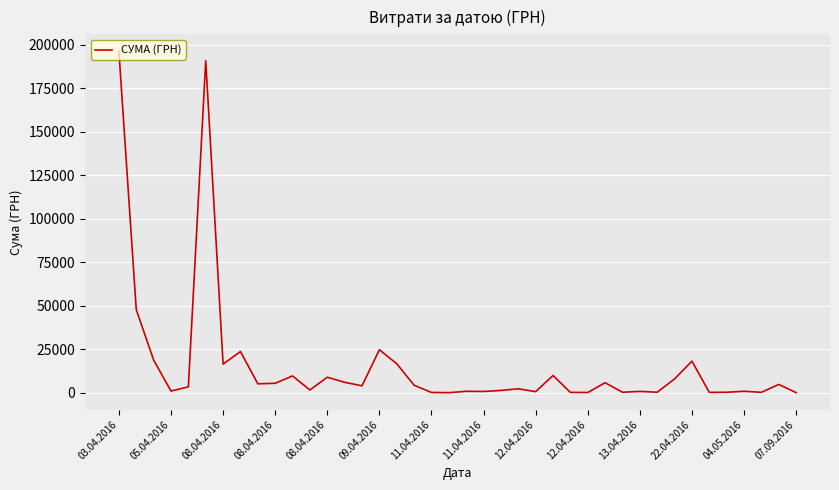

What is the greatest value displayed?

196124.0